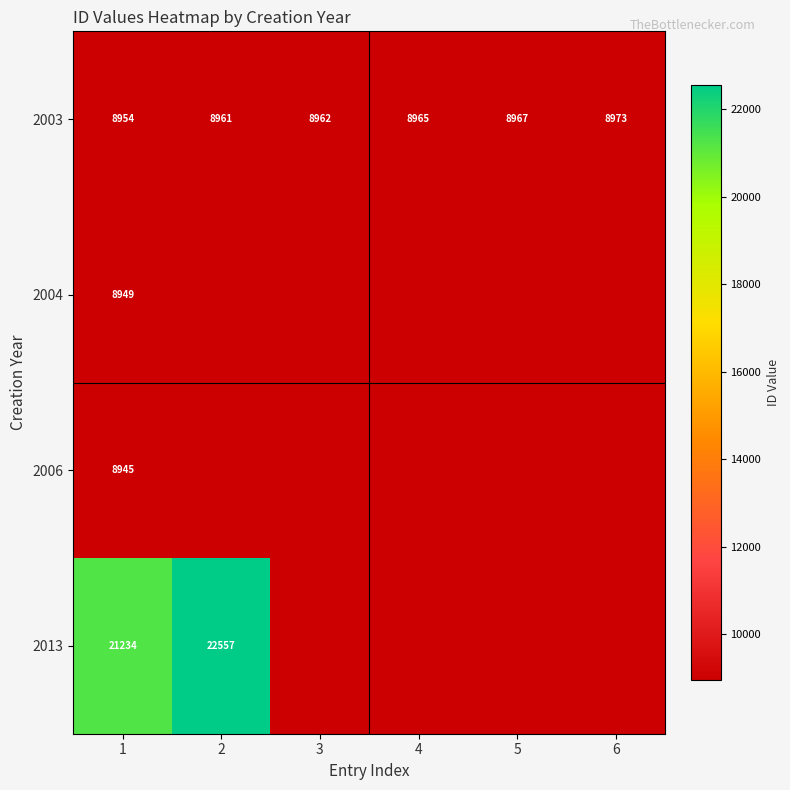

What is the average value of the 2003 series?

8964